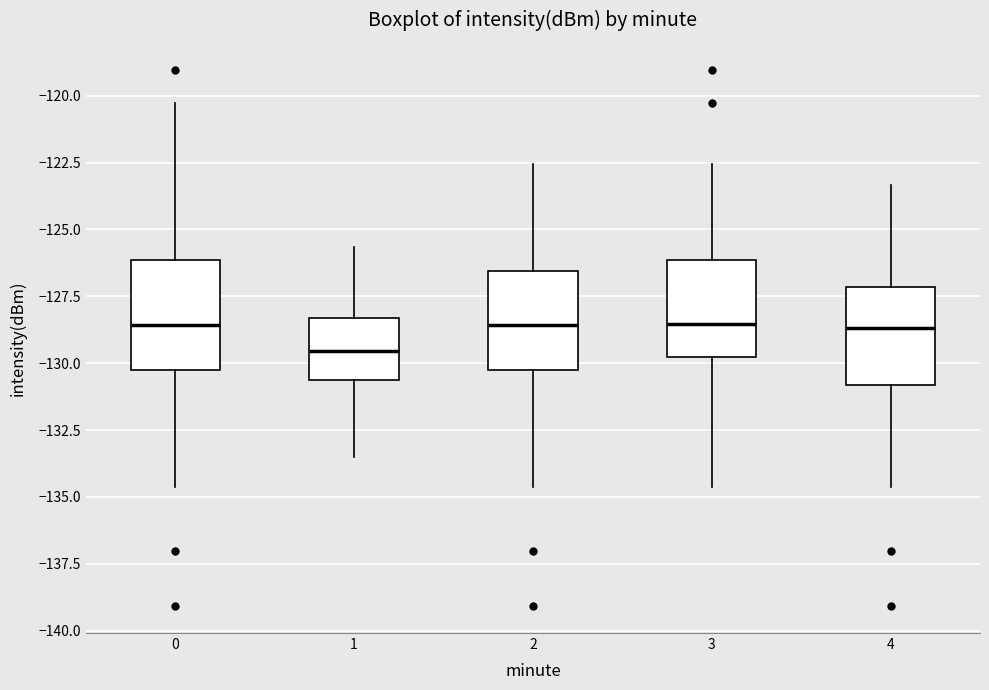

Reading left to right, transcribe this box plot: for each box, give where its median line is, the range the box spans, and where its two whiskers end, as read against the y-axis. The values are not printed on the chart, so give them approximately, as read against the axis.

0: median -128.5, box -130.5 to -126.0, whiskers -134.5 to -120.5
1: median -129.5, box -130.5 to -128.5, whiskers -133.5 to -125.5
2: median -128.5, box -130.5 to -126.5, whiskers -134.5 to -122.5
3: median -128.5, box -130.0 to -126.0, whiskers -134.5 to -122.5
4: median -128.5, box -131.0 to -127.0, whiskers -134.5 to -123.5